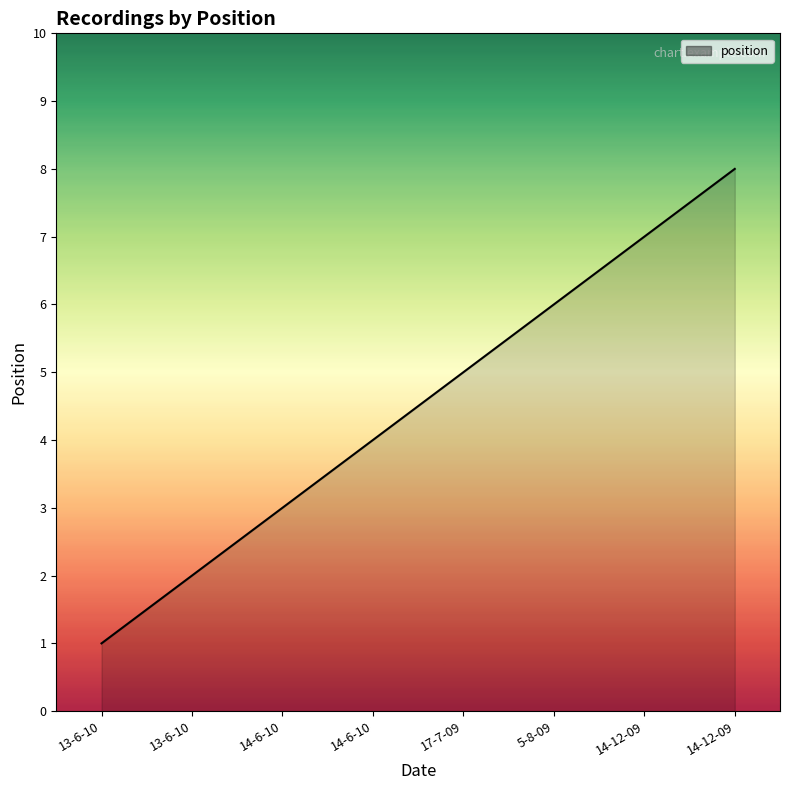

Where is the data nearest to the value 4?

14-6-10